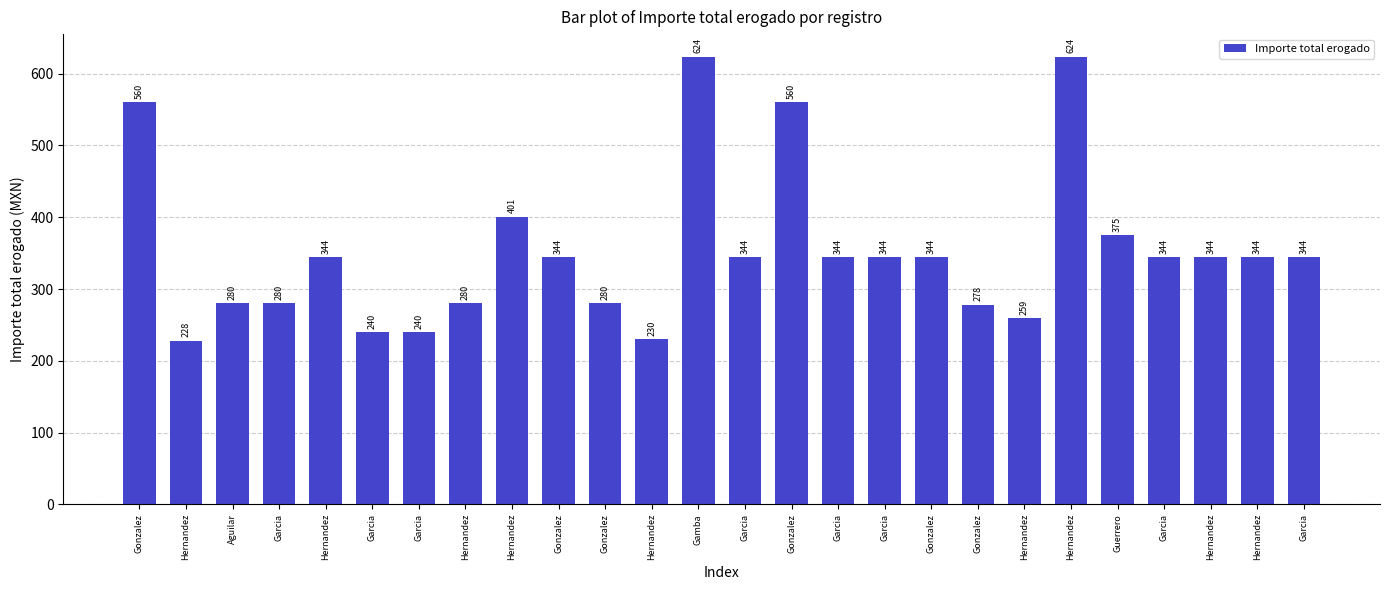

How many data points are less than 344?

10